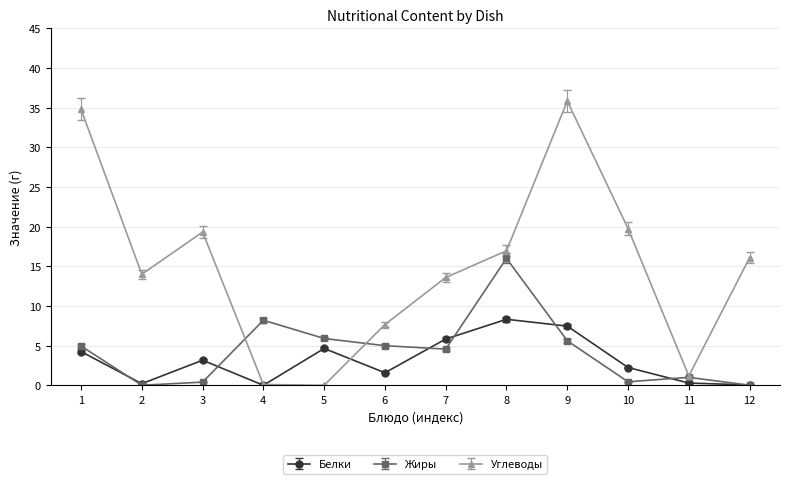

Which series has the largest total across all categories?

Углеводы